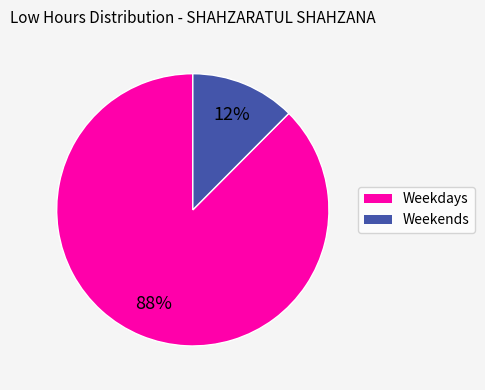

Does any single category account for the majority?

Yes